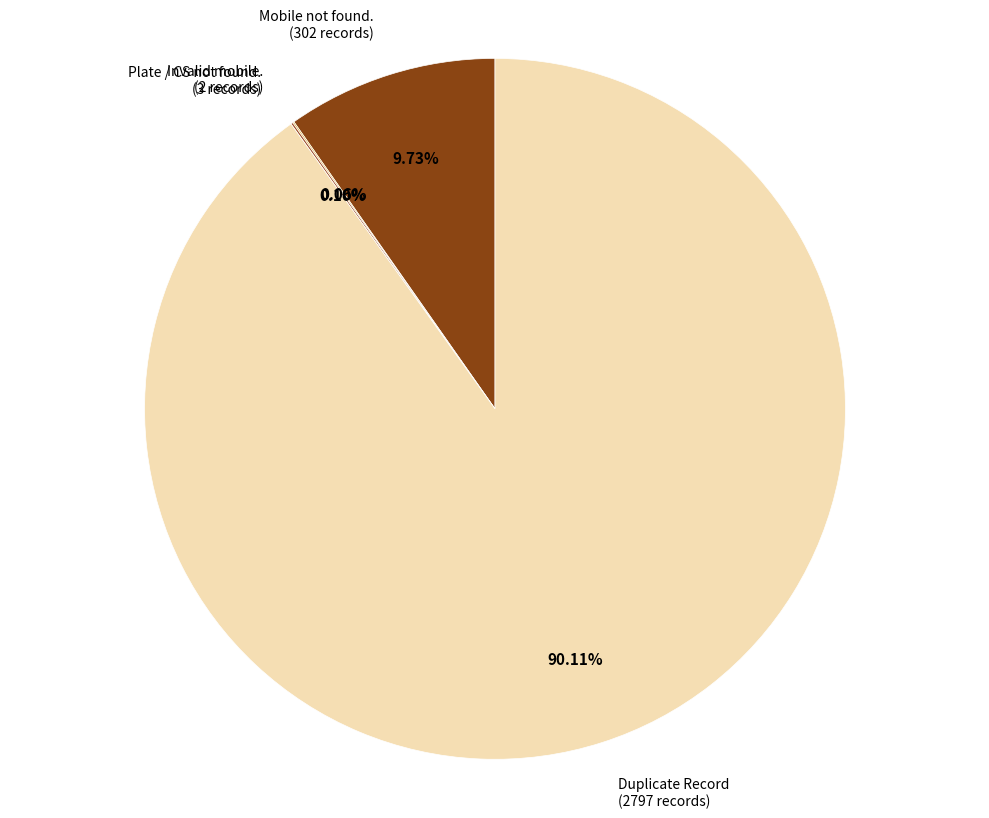

What is the majority slice?

Duplicate Record